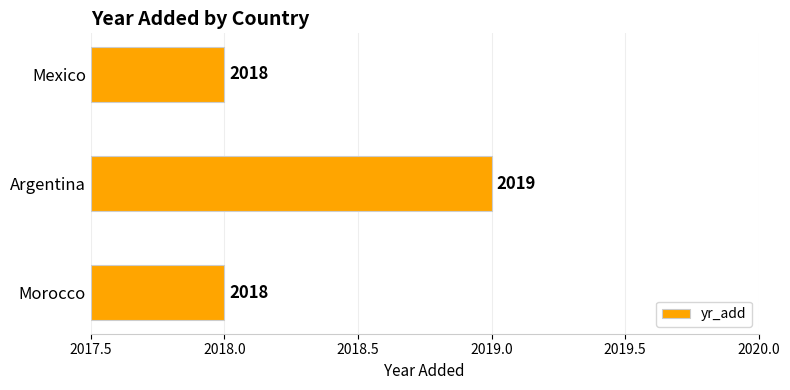

What position from the left is Mexico?

3